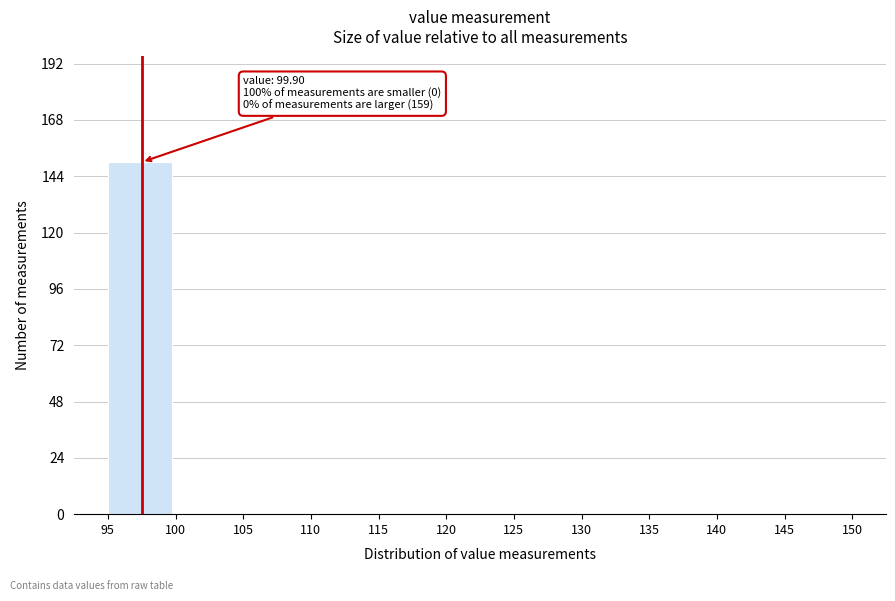

Which range on the x-axis has the tallest bar?

95 to 100